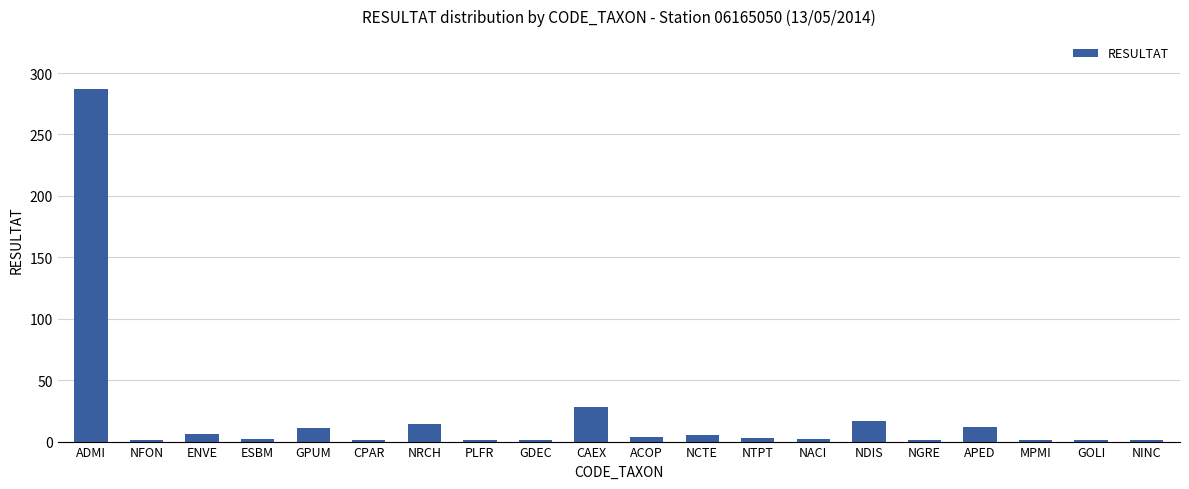

Where is the data nearest to the value 144?

CAEX